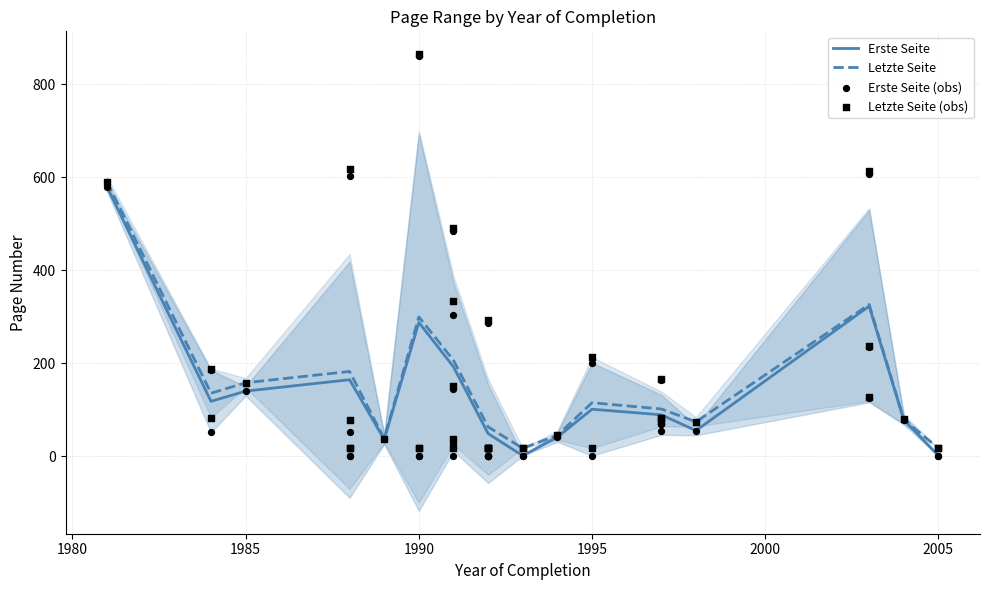

Which series has the largest total across all categories?

Letzte Seite